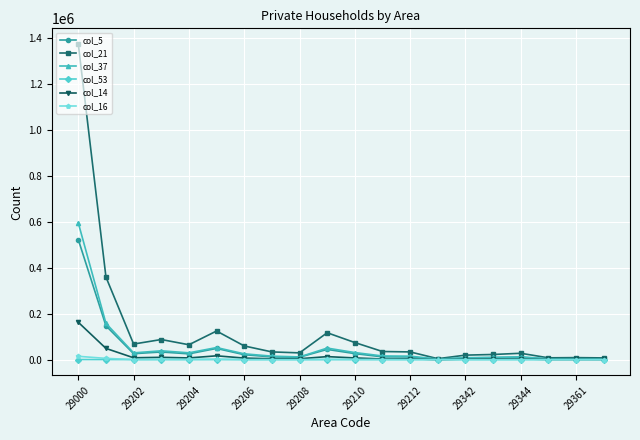

Does the chart have visible grid lines?

Yes